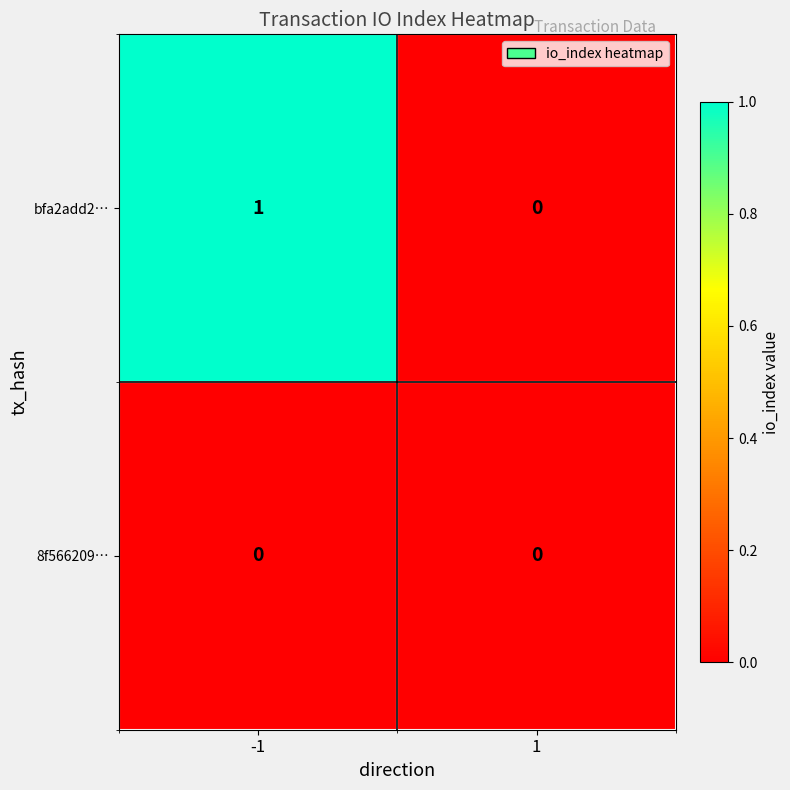

Which series changed the most between -1 and 1?

bfa2add2…